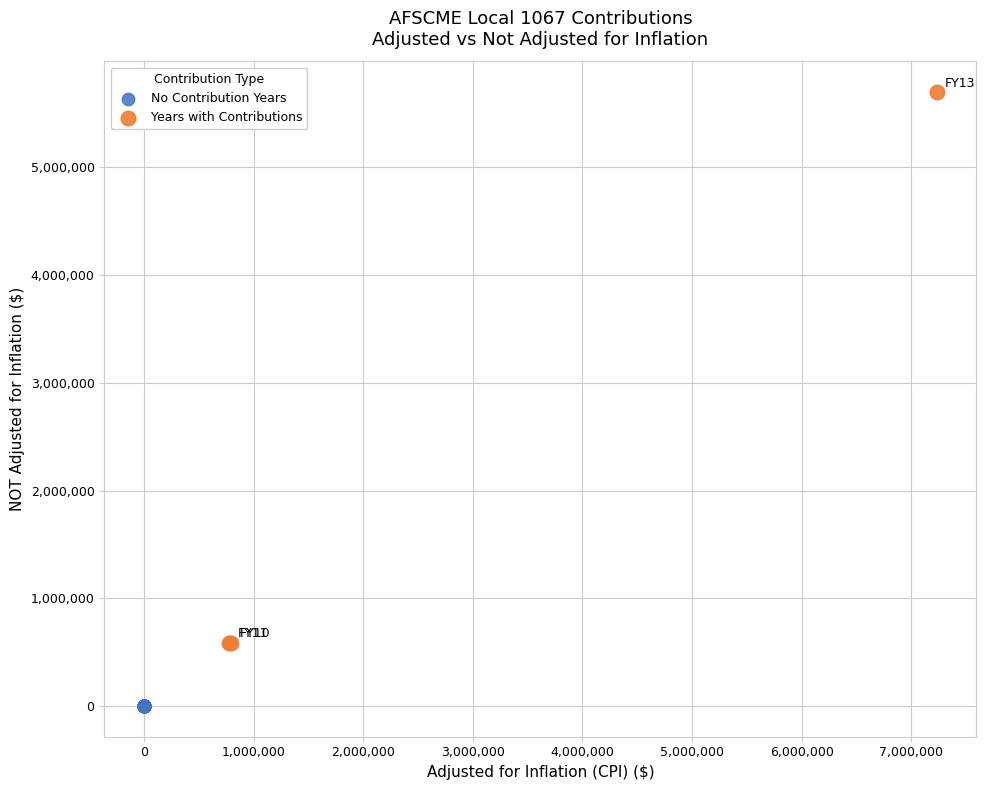

Which series contains the lowest Y value?

No Contribution Years